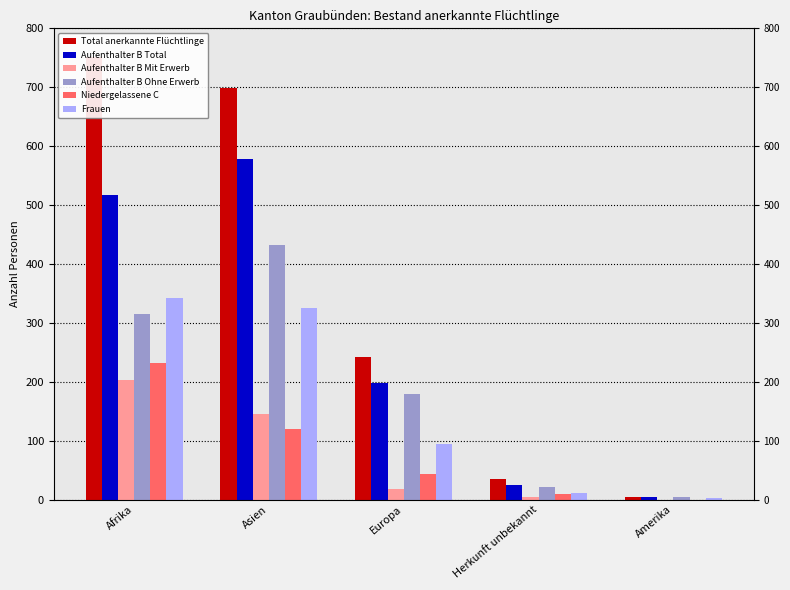

Which category has the lowest value across all series?

Amerika